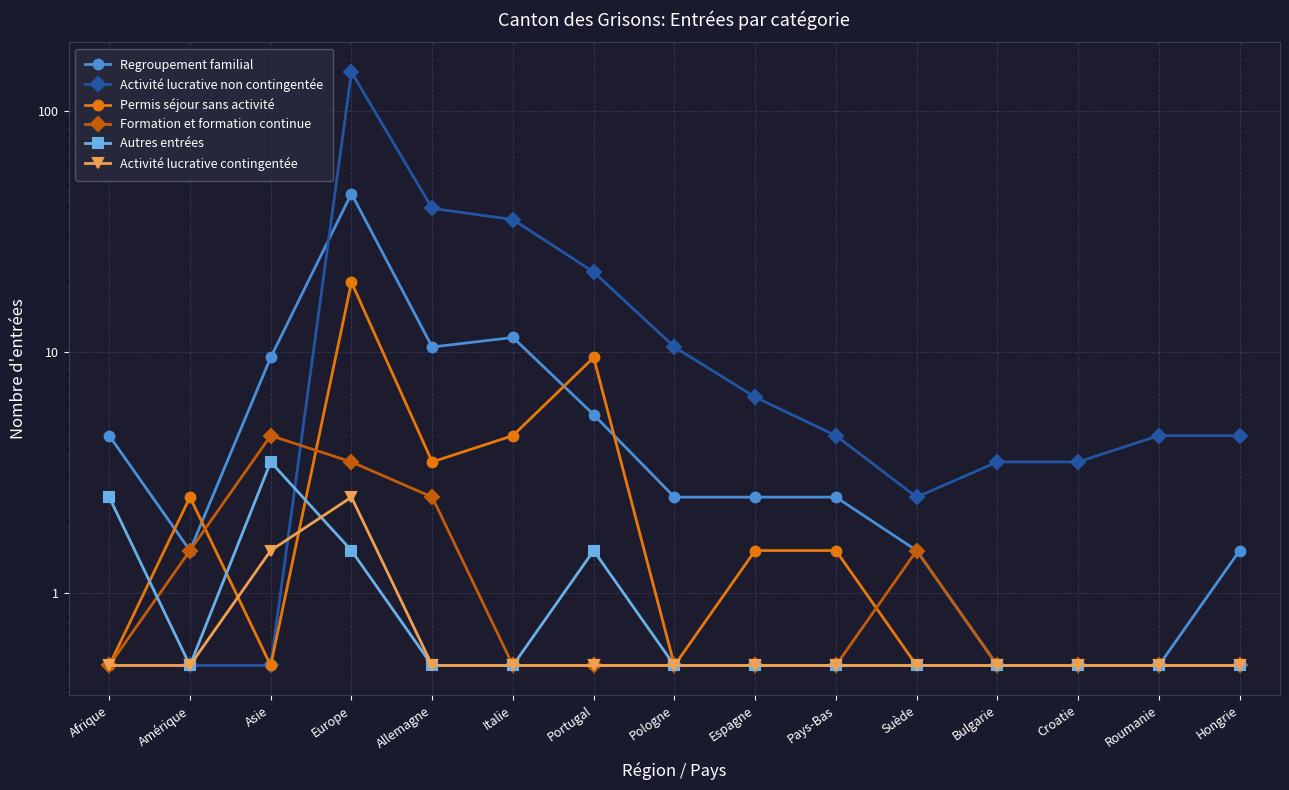

True or false: Regroupement familial has a value of 9.1 at Portugal.

False